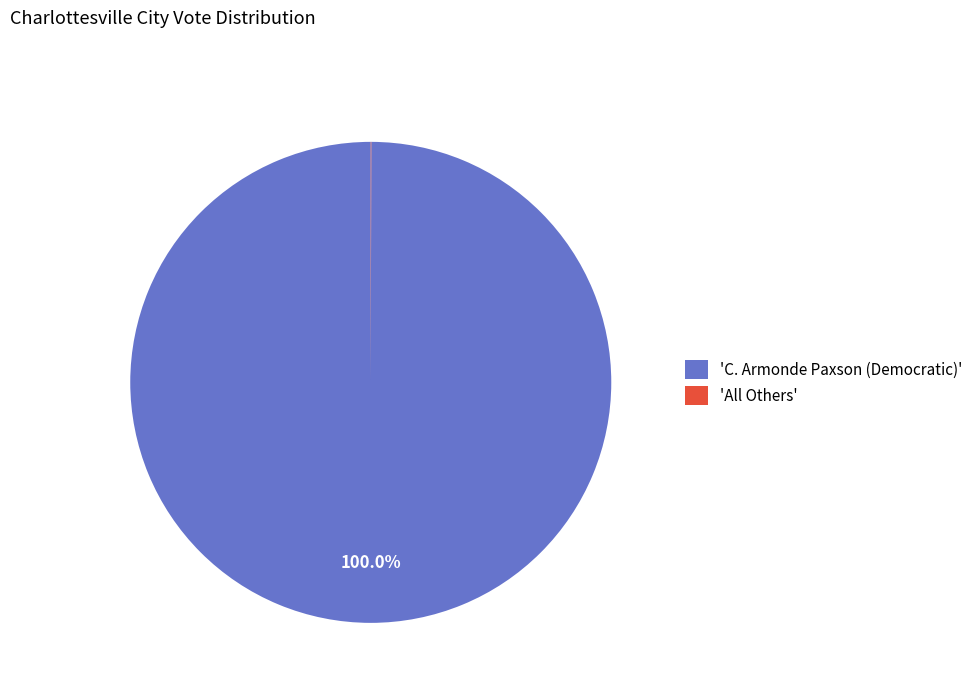

Does 'C. Armonde Paxson (Democratic)' represent more than half of the total?

Yes